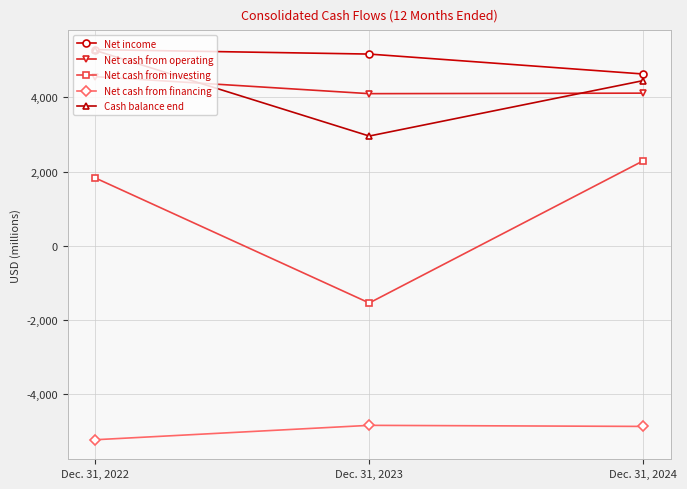

The value of Net income at Dec. 31, 2023 is 5167. True or false?

True